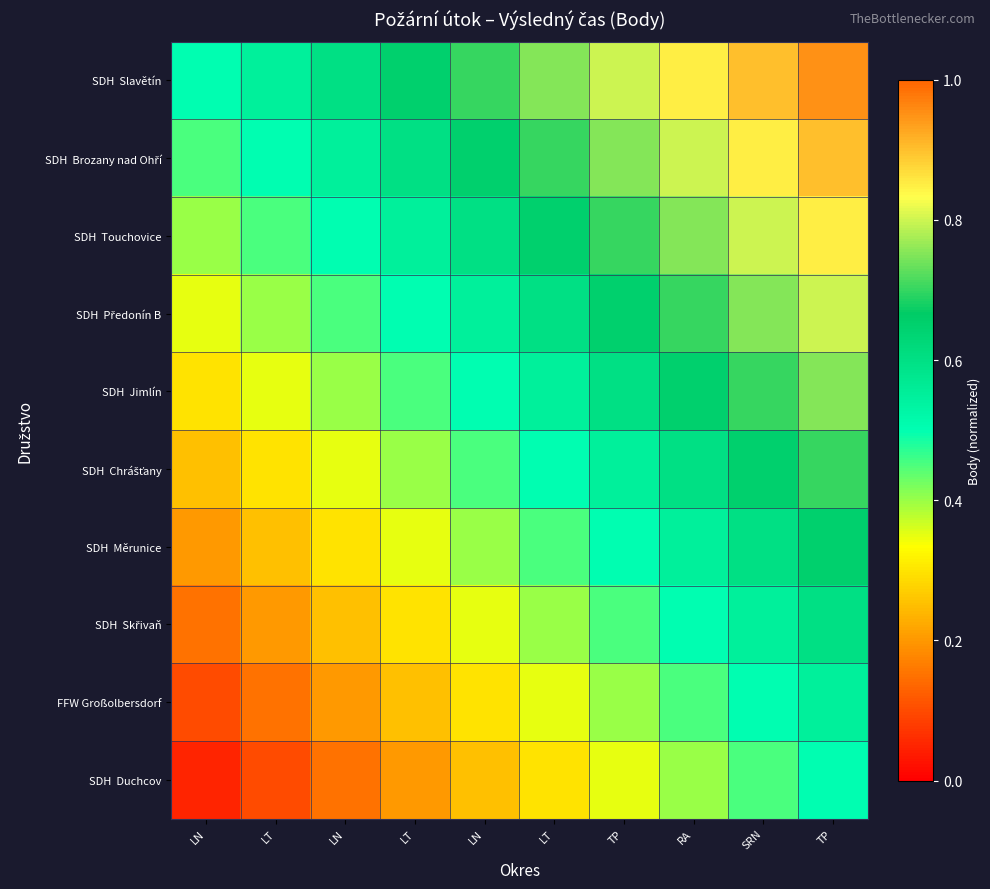

Which series has the largest total across all categories?

SDH Slavětín